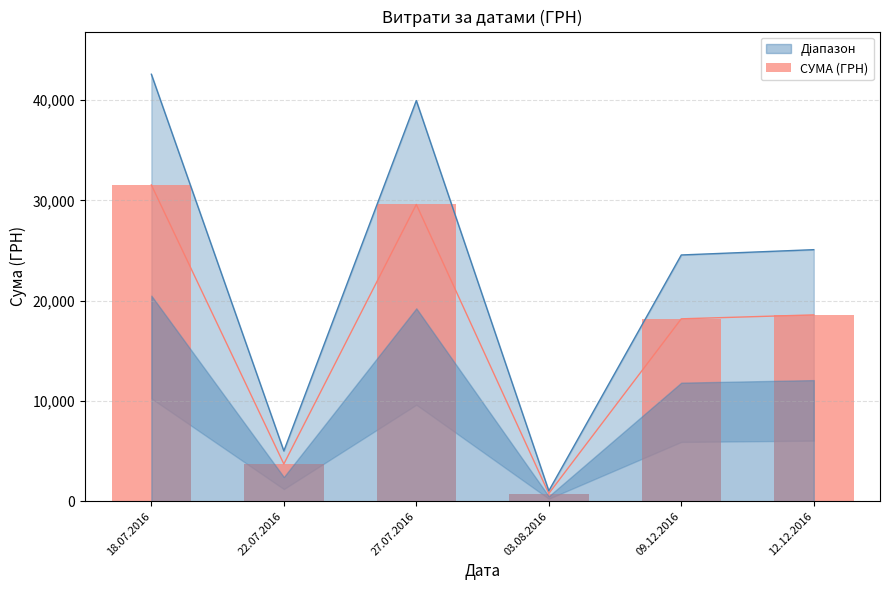

What is the smallest value displayed?

766.5